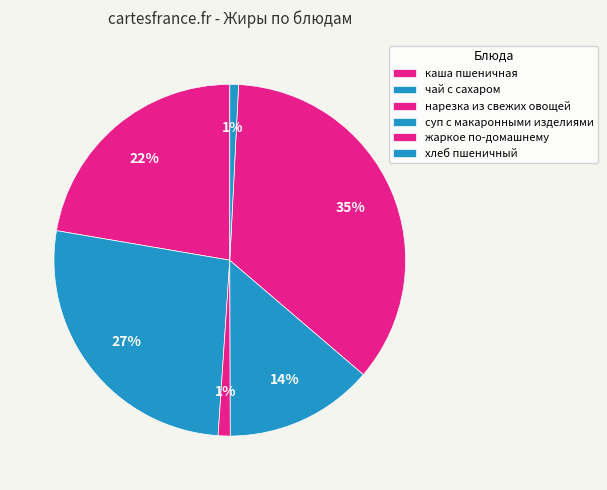

How many slices are in this pie chart?

6